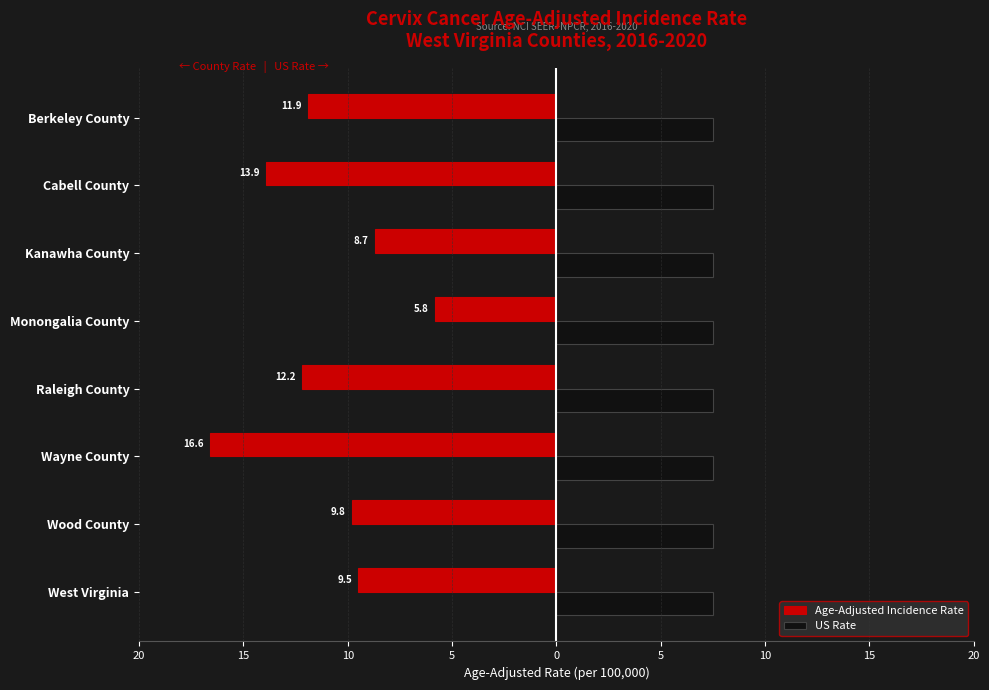

Reading left to right, transcribe all the data shown in this chart.

Age-Adjusted Incidence Rate: -9.5	-9.8	-16.6	-12.2	-5.8	-8.7	-13.9	-11.9
US Rate: 0.3	0.3	0.3	0.3	0.3	0.3	0.3	0.3